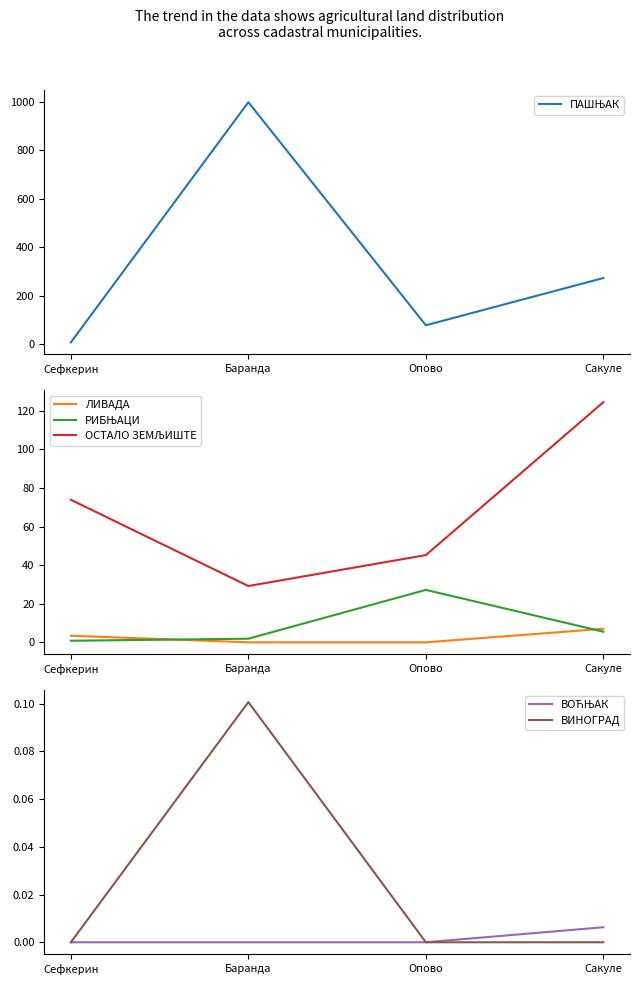

What is the difference between the second highest and second lowest values in the РИБЊАЦИ series?

3.6